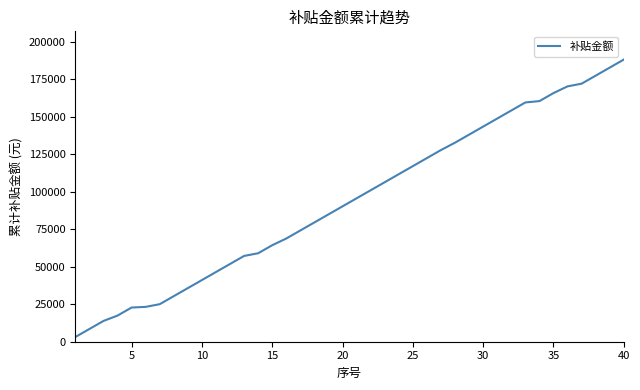

What is the greatest value displayed?

188270.1